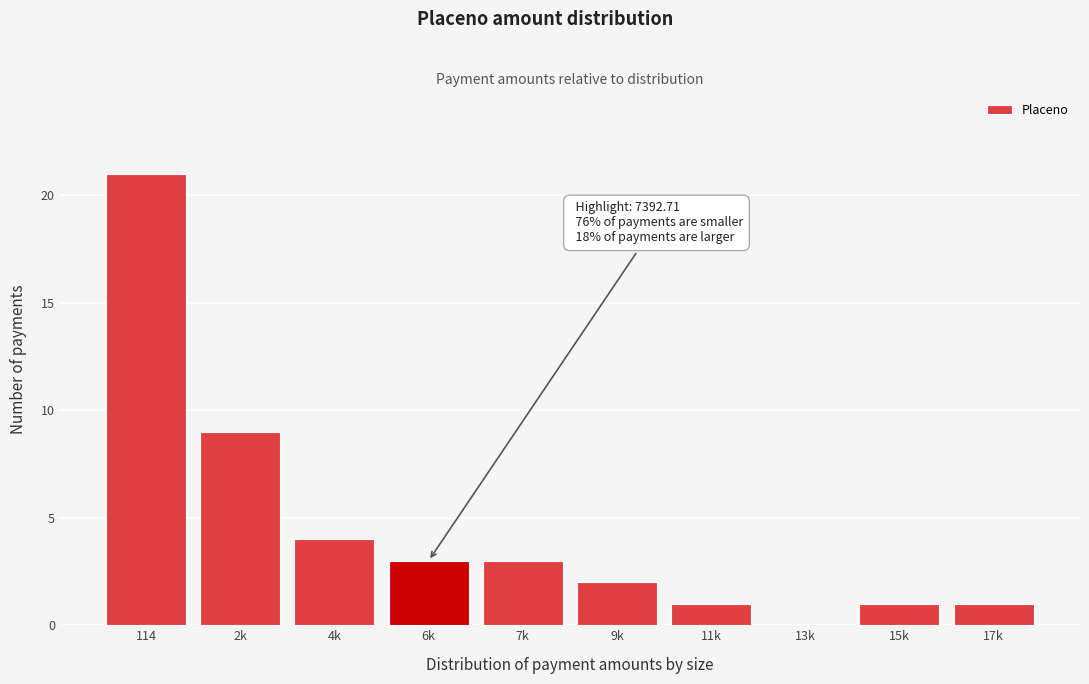

Reading right to left, what are all the values shown in this chart?

17k=1	15k=1	13k=0	11k=1	9k=2	7k=3	6k=3	4k=4	2k=9	114=21